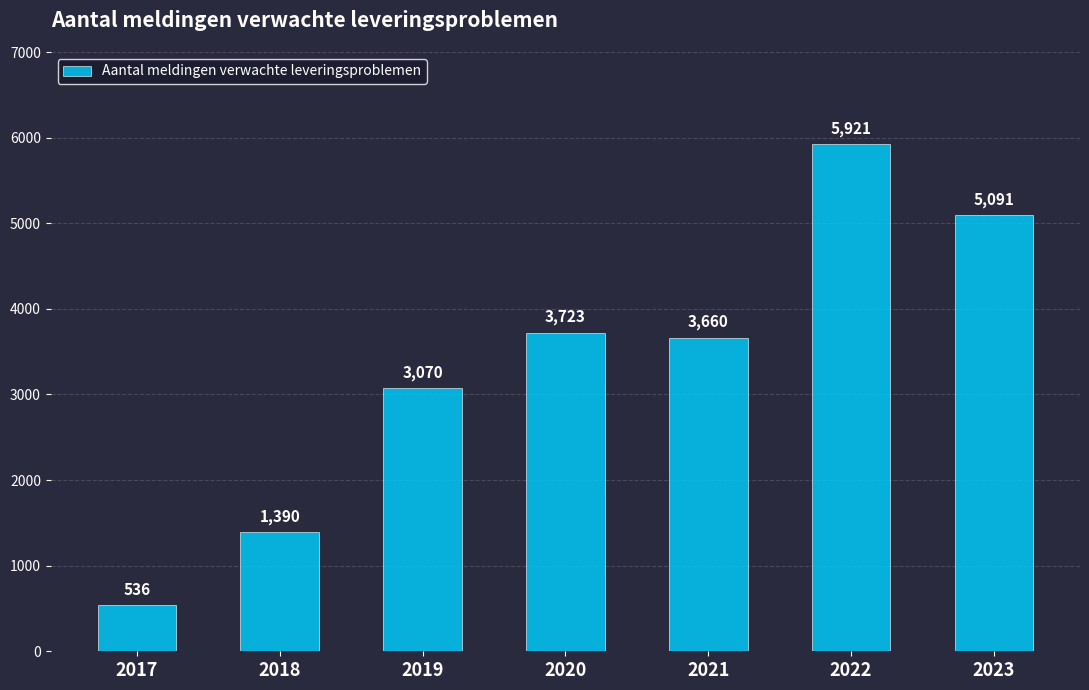

Where does the data first go above 3660?

2020